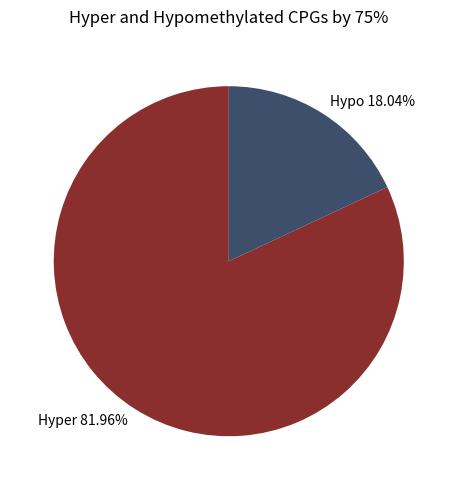

Is the sum of Hyper and Hypo greater than half?

Yes